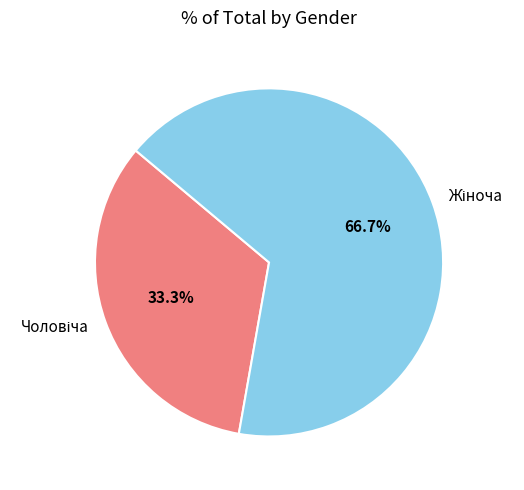

Is there a majority slice in this chart?

Yes